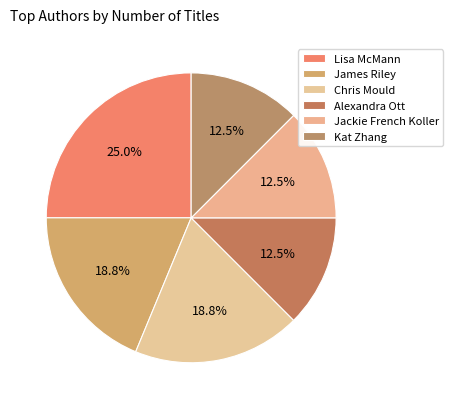

Is there a majority slice in this chart?

No